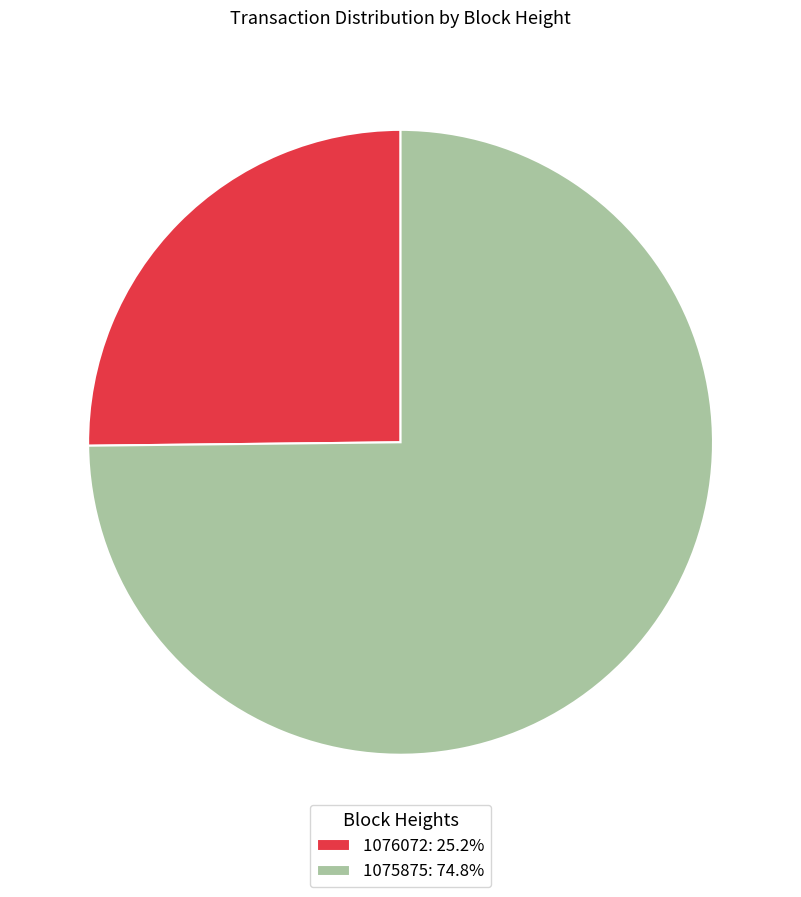

What is the smallest slice in the pie chart?

1076072